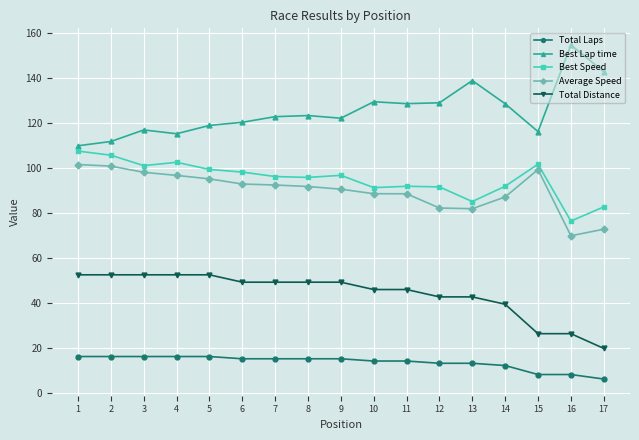

How many data points does each series have?

17